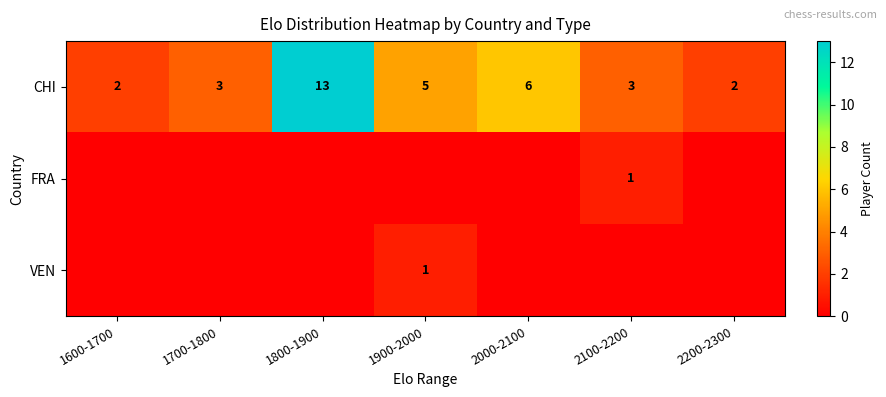

The CHI series shows 2 at 2200-2300. True or false?

True